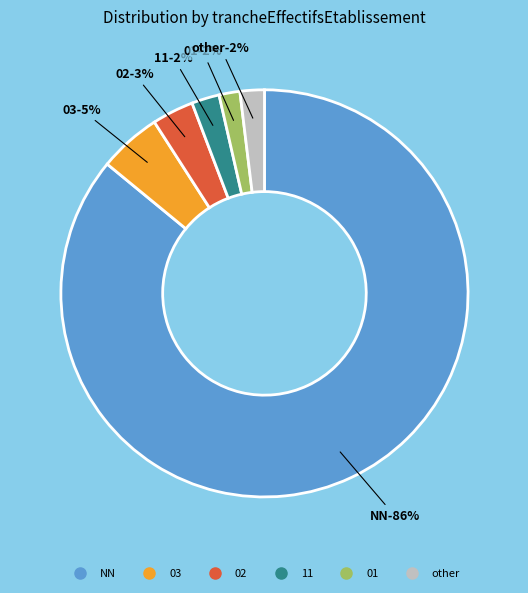

True or false: other accounts for 2% of the total.

True